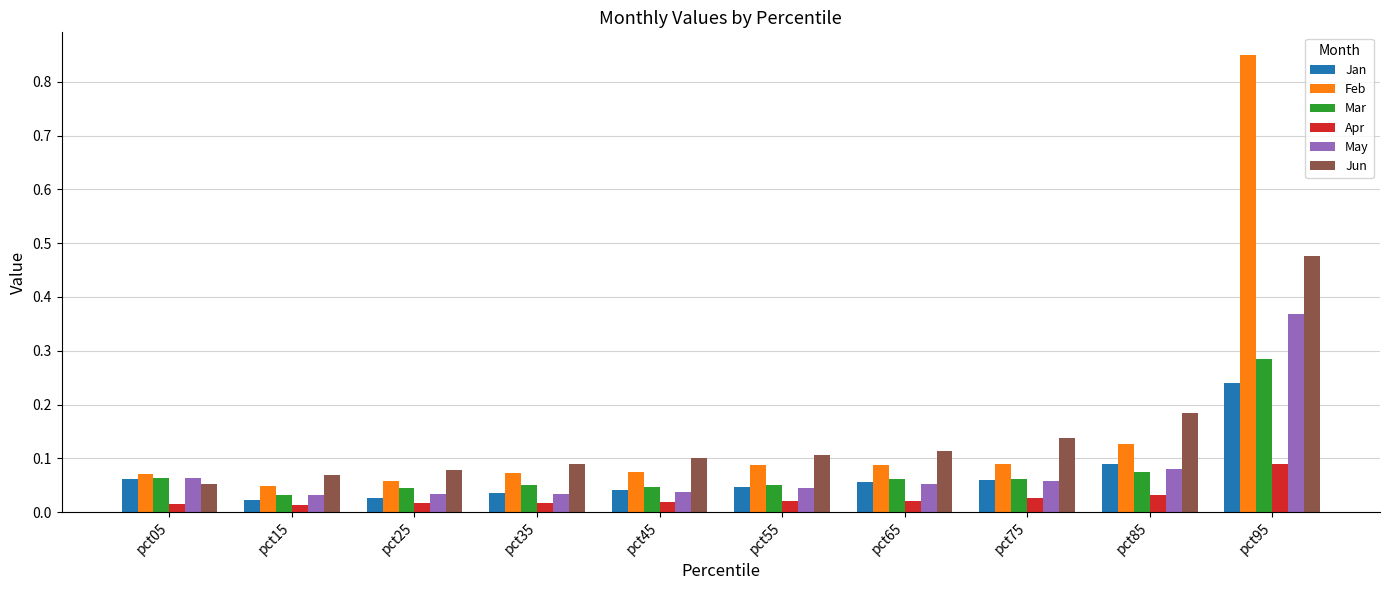

True or false: May has a value of 0.1 at pct35.

False